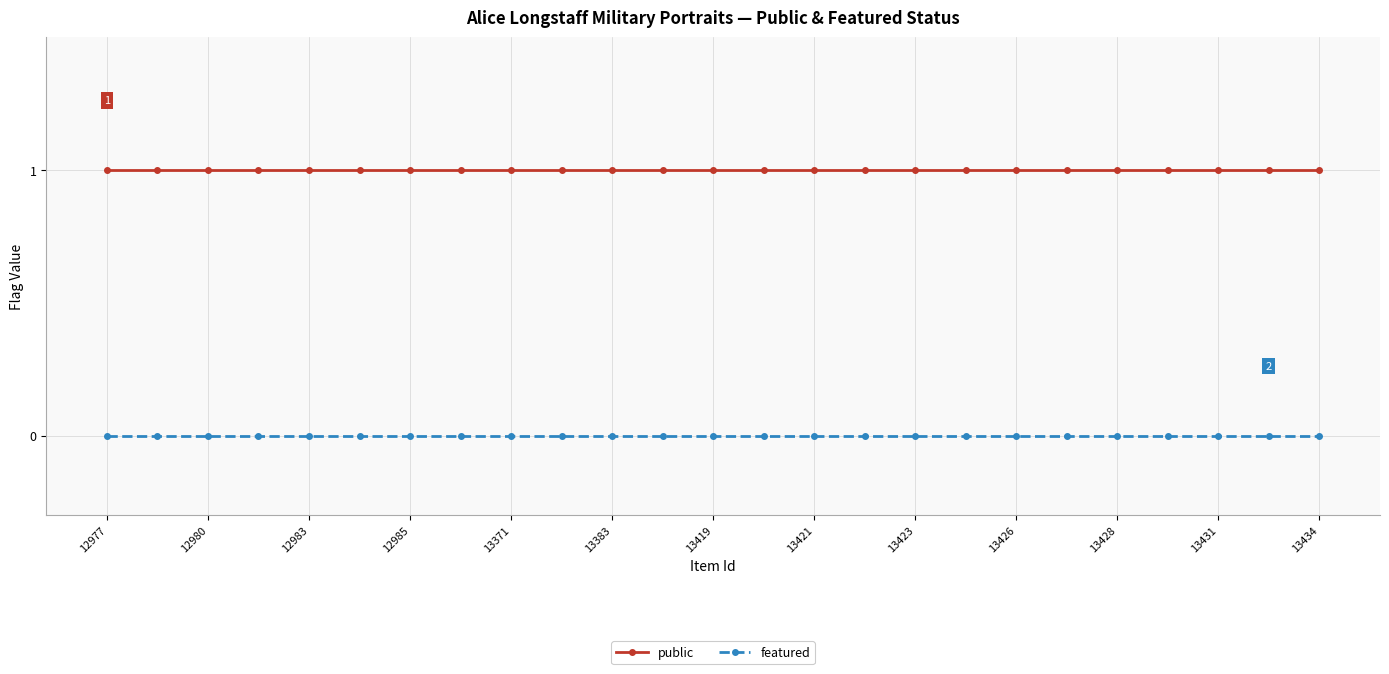

List the series in order of their overall mean, highest first.

public, featured